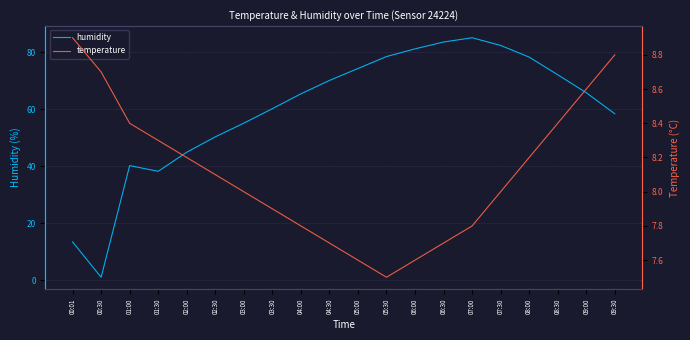

Reading left to right, transcribe all the data shown in this chart.

humidity: 13.4	1.0	40.2	38.2	44.9	50.3	55.1	60.2	65.4	70.1	74.3	78.5	81.2	83.6	85.1	82.4	78.3	72.1	65.8	58.4
temperature: 8.9	8.7	8.4	8.3	8.2	8.1	8.0	7.9	7.8	7.7	7.6	7.5	7.6	7.7	7.8	8.0	8.2	8.4	8.6	8.8